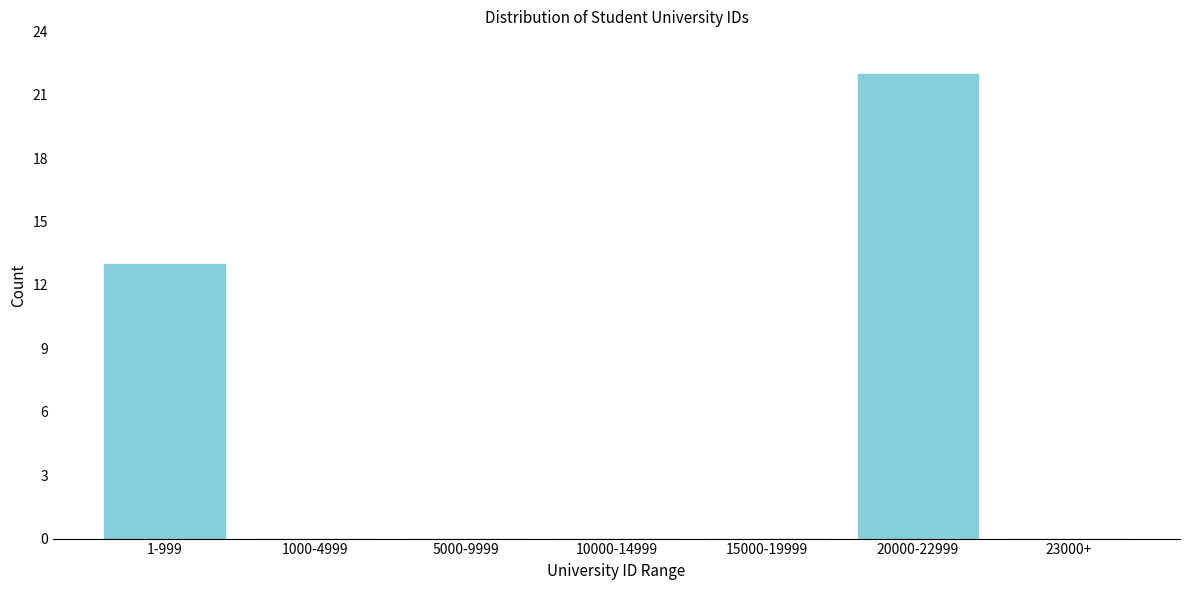

Reading left to right, list all the values displayed in this chart.

1-999=13	1000-4999=0	5000-9999=0	10000-14999=0	15000-19999=0	20000-22999=22	23000+=0